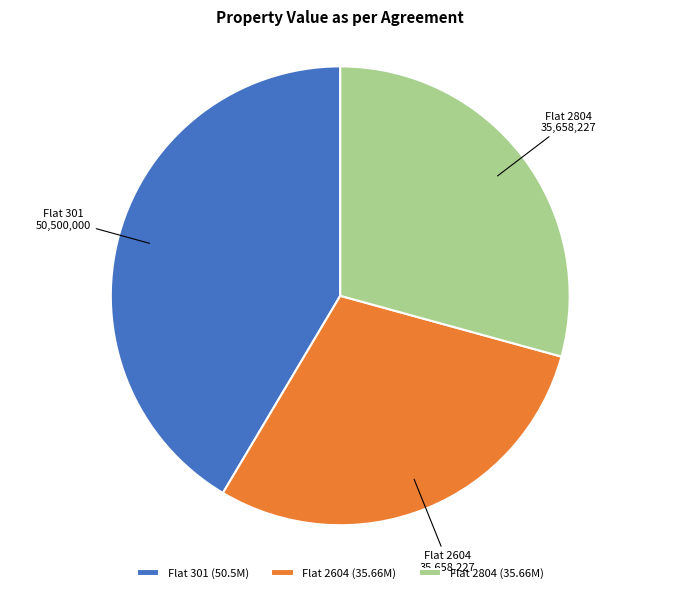

What is the ratio of the value at Flat 301 (50.5M) to the value at Flat 2804 (35.66M)?

1.4